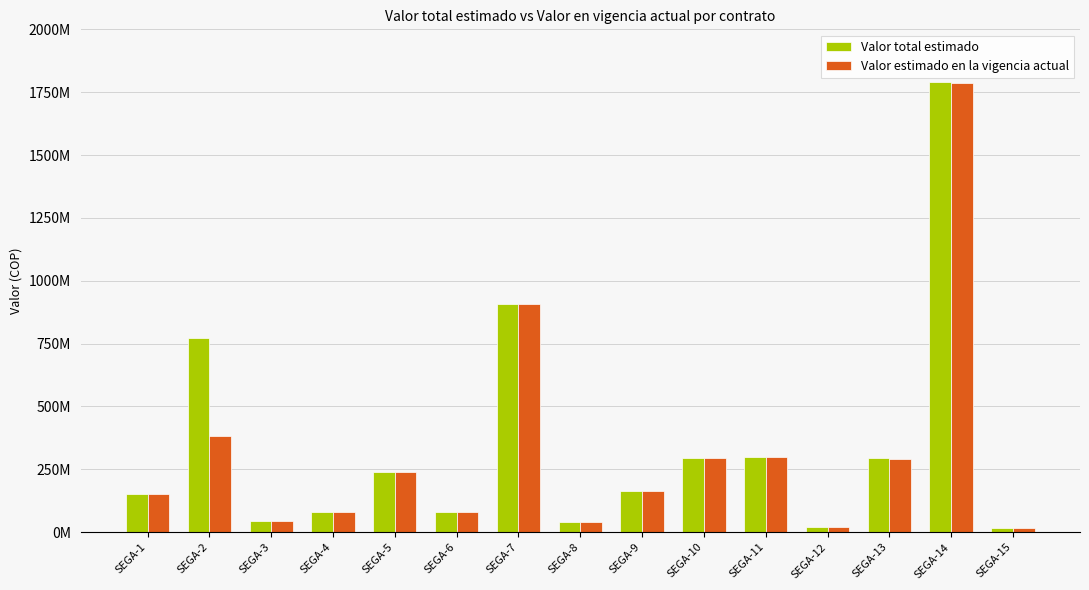

Are the bars horizontal?

No